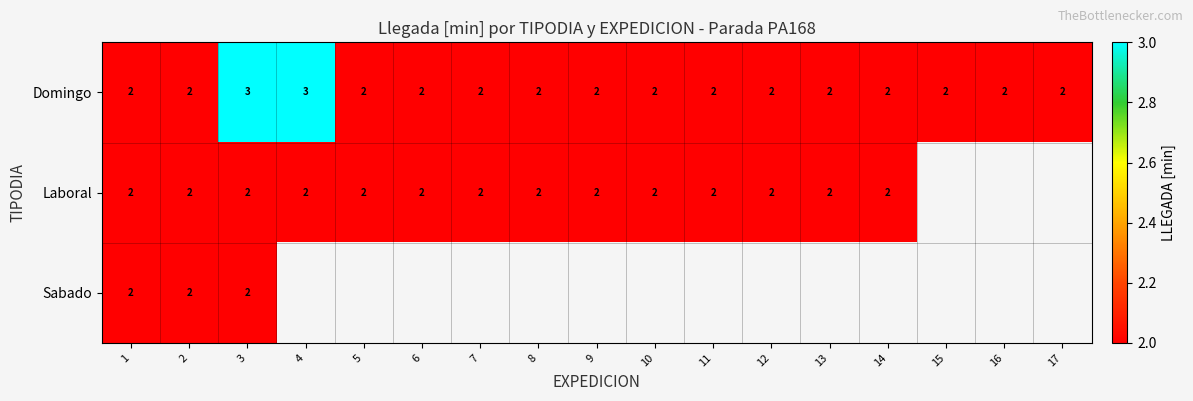

Which category has the highest value across all series?

3